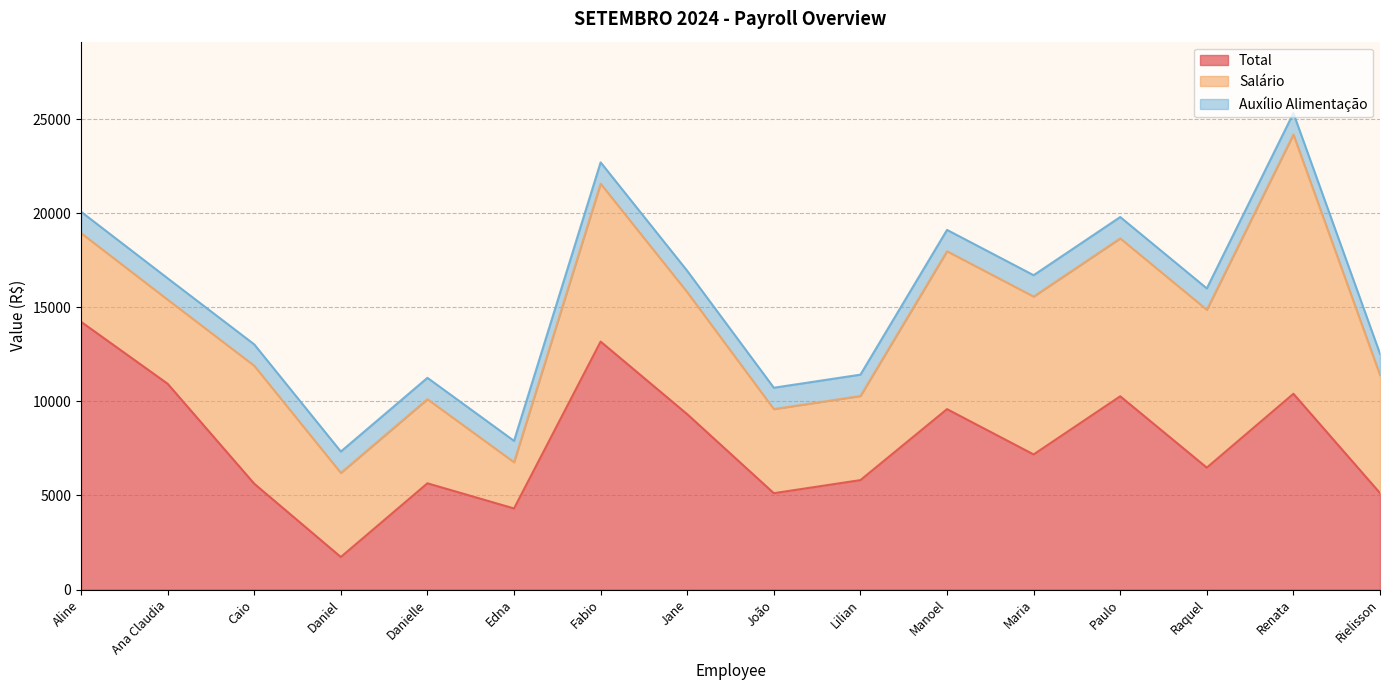

Which series has the largest total across all categories?

Total